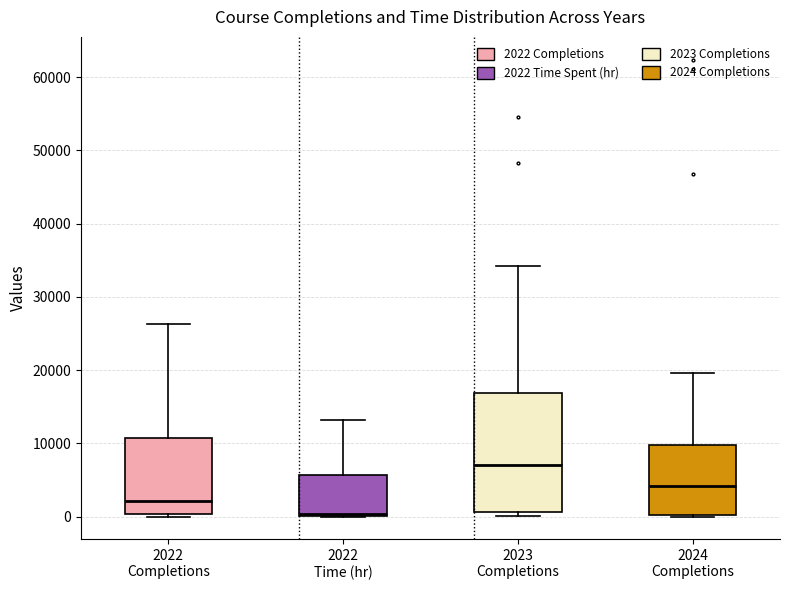

Reading left to right, transcribe this box plot: for each box, give where its median line is, the range the box spans, and where its two whiskers end, as read against the y-axis. The values are not printed on the chart, so give them approximately, as read against the axis.

2022 Completions: median 2000, box 0 to 11000, whiskers 0 to 26000
2022 Time (hr): median 0 (just above the box's lower edge), box 0 to 6000, whiskers 0 to 13000
2023 Completions: median 7000, box 1000 to 17000, whiskers 0 to 34000
2024 Completions: median 4000, box 0 to 10000, whiskers 0 to 20000